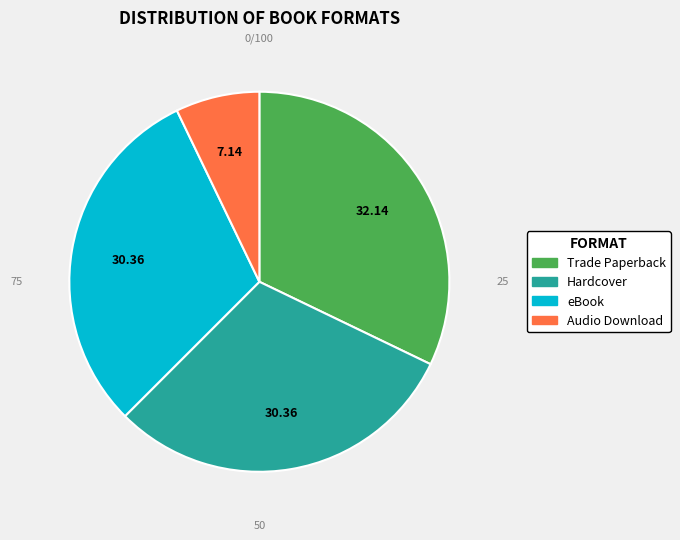

Which category has the biggest portion of the pie?

Trade Paperback